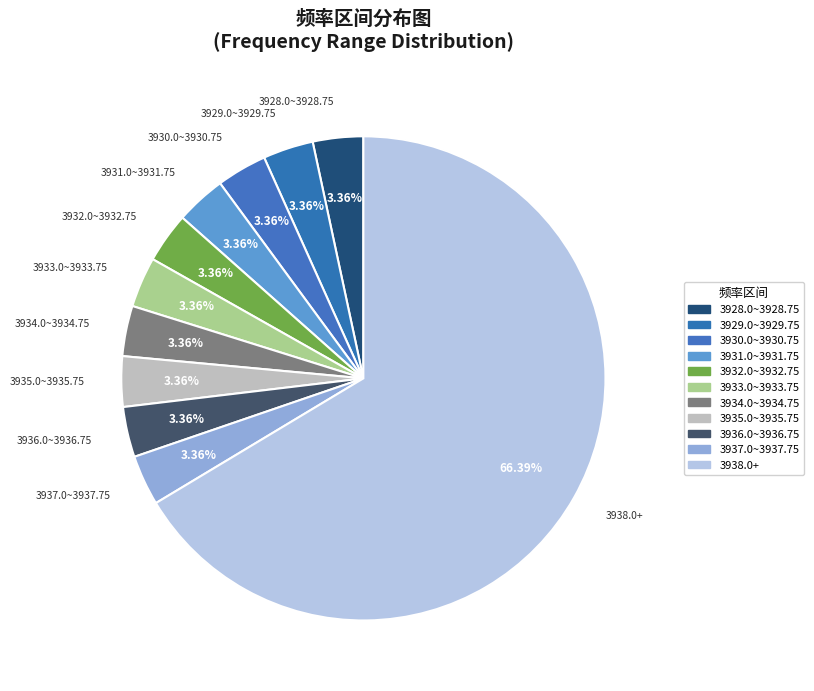

Does 3928.0~3928.75 account for over 50% of the chart?

No